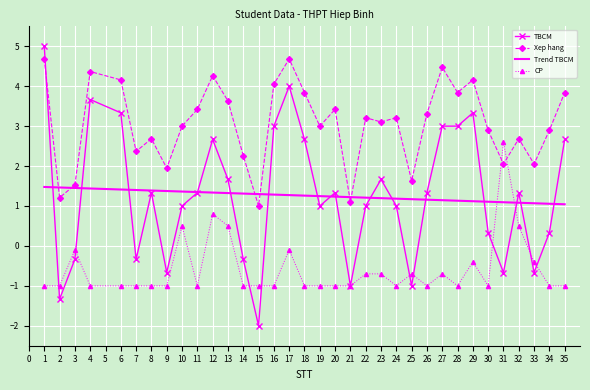

What are all the series names shown in the legend?

TBCM, Xep hang, Trend TBCM, CP